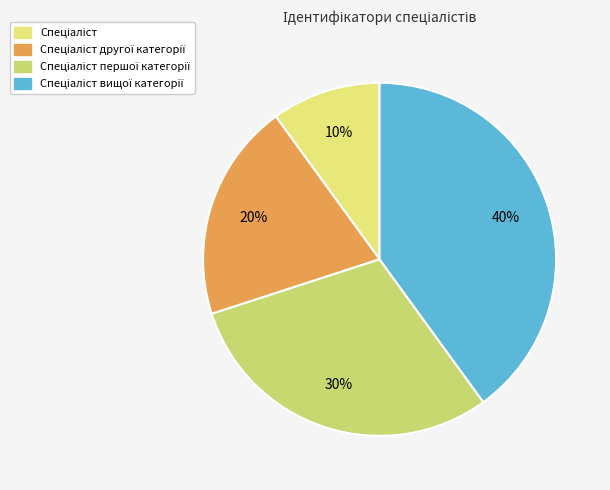

How many segments does this pie chart have?

4